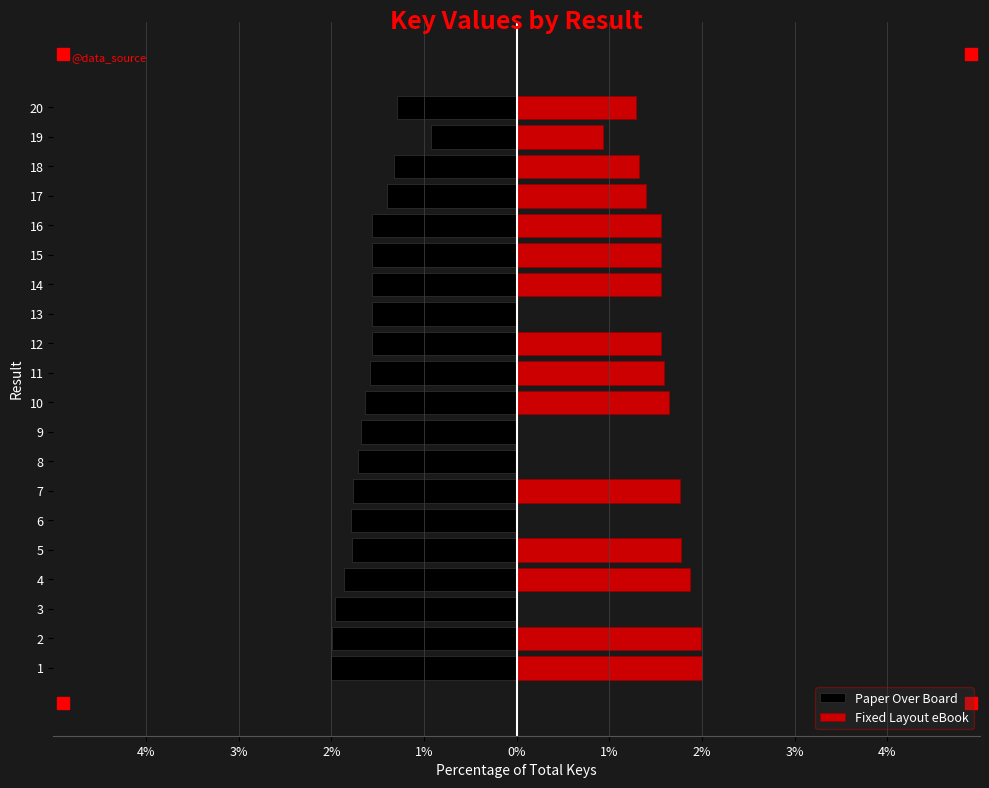

What is the smallest value displayed?

-2.0